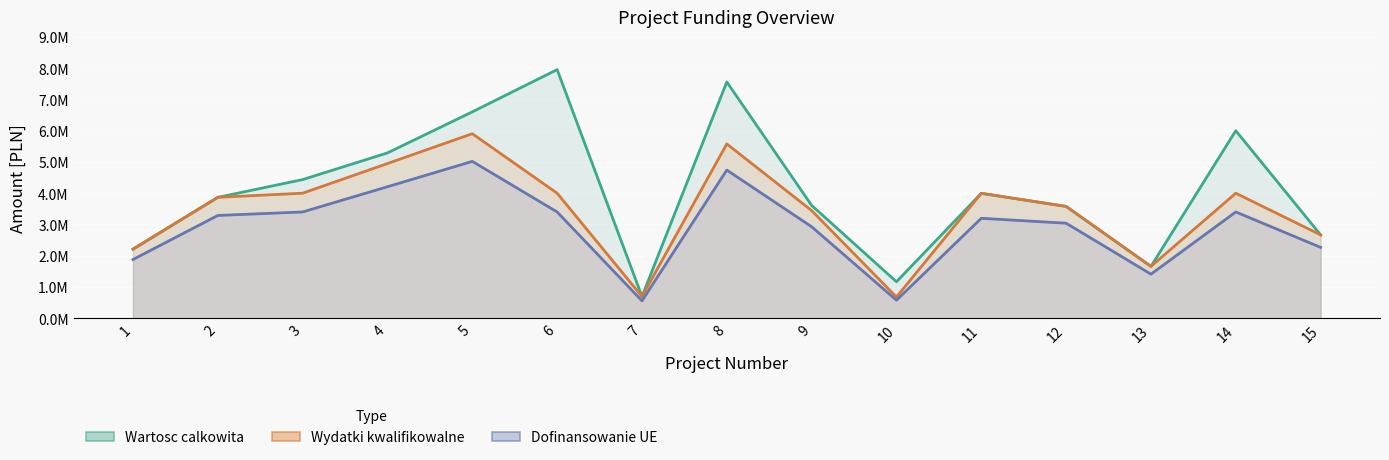

Is it true that Wydatki_kwalifikowalne equals 5903567.0 at 5?

True